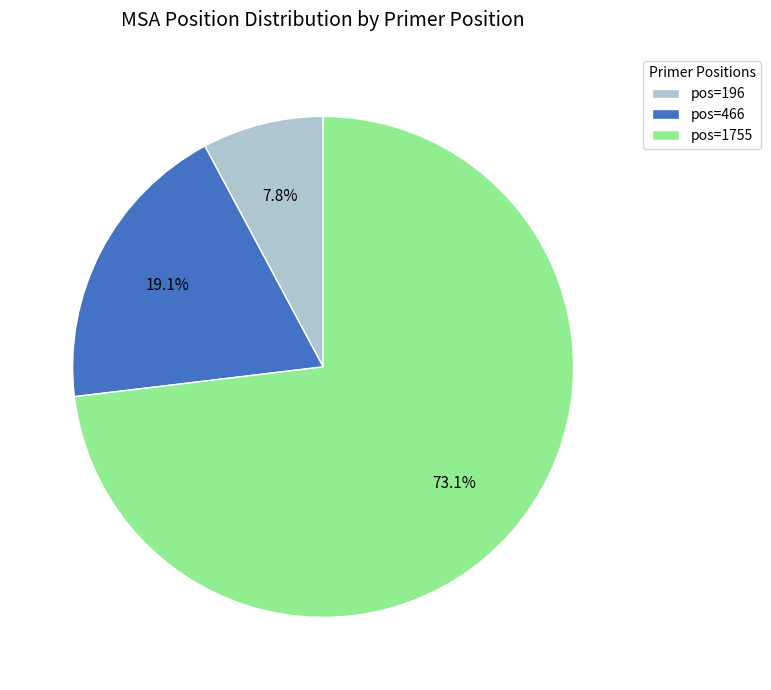

What is the majority slice?

pos=1755